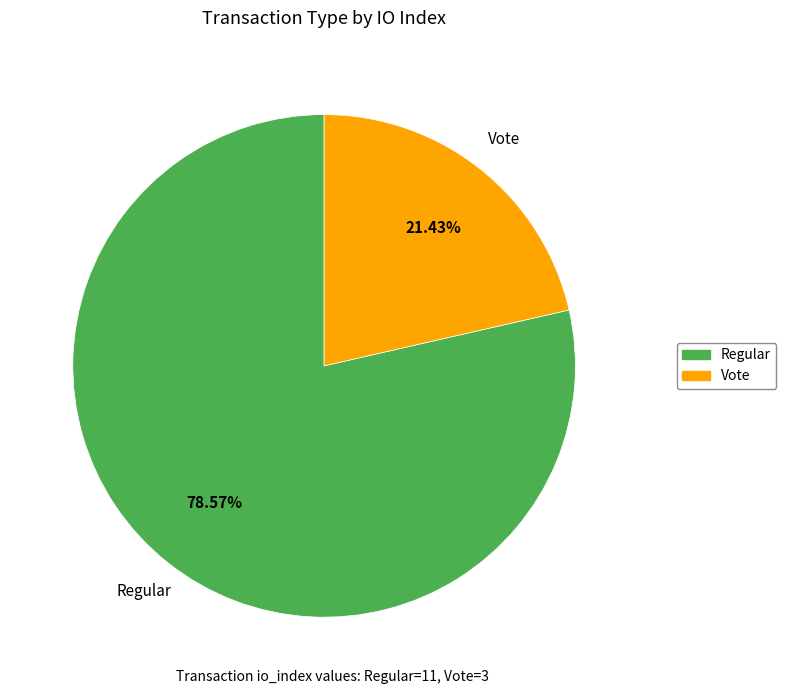

What is the largest slice in the pie chart?

Regular